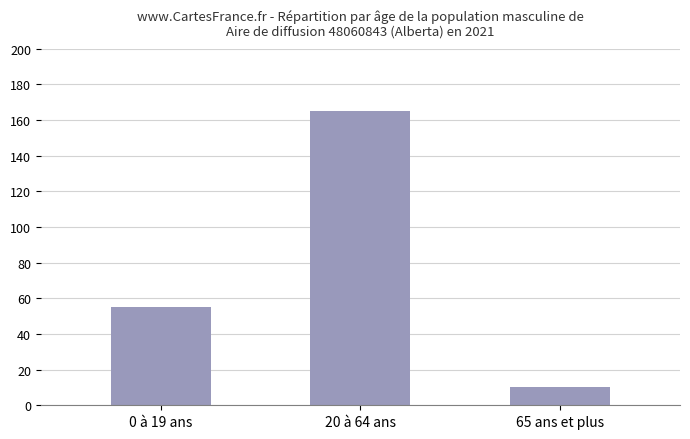

Count the values in the range 10 to 165.

3